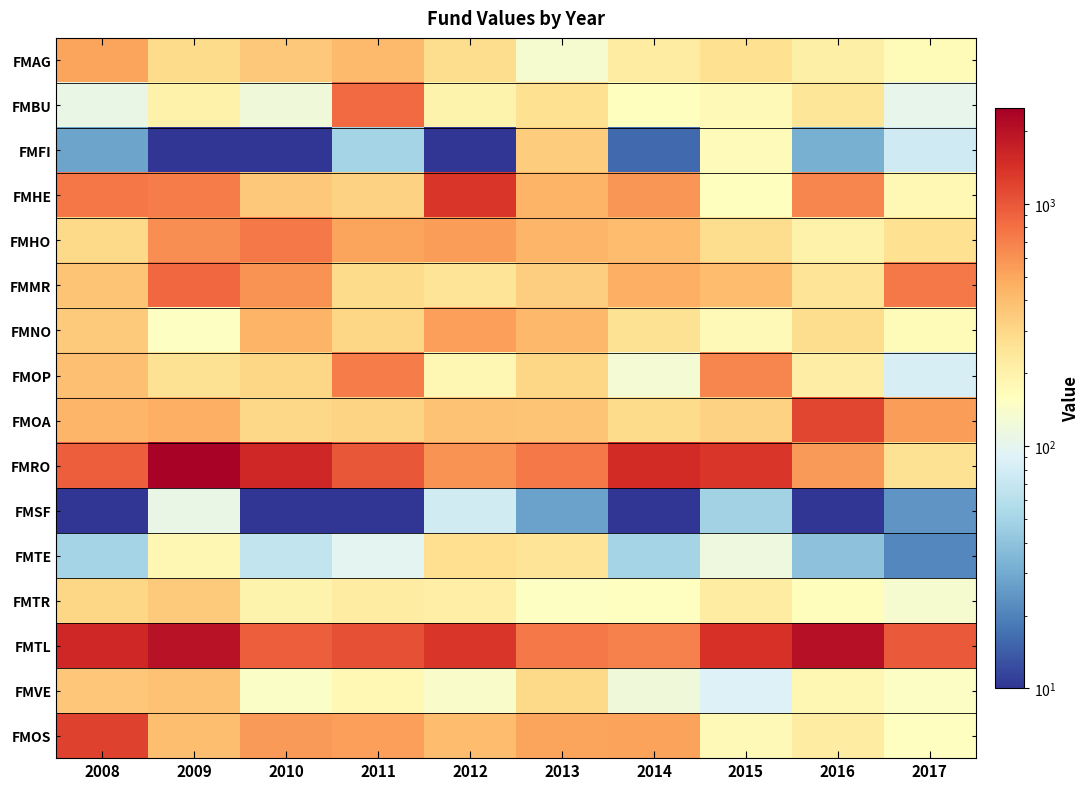

Reading left to right, transcribe all the data shown in this chart.

FMAG: 2008=514	2009=288	2010=352	2011=410	2012=278	2013=134	2014=220	2015=266	2016=209	2017=169
FMBU: 2008=108	2009=201	2010=121	2011=845	2012=195	2013=271	2014=161	2015=173	2016=245	2017=103
FMFI: 2008=28	2009=10	2010=10	2011=50	2012=10	2013=340	2014=16	2015=167	2016=32	2017=76
FMHE: 2008=753	2009=719	2010=358	2011=320	2012=1355	2013=443	2014=579	2015=161	2016=659	2017=178
FMHO: 2008=292	2009=617	2010=734	2011=509	2012=547	2013=430	2014=401	2015=279	2016=200	2017=271
FMMR: 2008=373	2009=865	2010=597	2011=286	2012=253	2013=334	2014=463	2015=403	2016=254	2017=734
FMNO: 2008=344	2009=152	2010=436	2011=305	2012=537	2013=419	2014=265	2015=173	2016=279	2017=171
FMOP: 2008=391	2009=264	2010=303	2011=725	2012=180	2013=305	2014=128	2015=669	2016=217	2017=83
FMOA: 2008=434	2009=455	2010=300	2011=310	2012=381	2013=373	2014=284	2015=320	2016=1166	2017=541
FMRO: 2008=943	2009=2354	2010=1564	2011=1007	2012=591	2013=737	2014=1519	2015=1353	2016=561	2017=261
FMSF: 2008=10	2009=109	2010=10	2011=10	2012=78	2013=27	2014=10	2015=49	2016=10	2017=24
FMTE: 2008=50	2009=180	2010=67	2011=98	2012=276	2013=250	2014=50	2015=116	2016=39	2017=21
FMTR: 2008=306	2009=344	2010=193	2011=222	2012=211	2013=154	2014=155	2015=220	2016=162	2017=134
FMTL: 2008=1574	2009=1973	2010=945	2011=1067	2012=1339	2013=744	2014=691	2015=1406	2016=2052	2017=983
FMVE: 2008=359	2009=382	2010=146	2011=179	2012=145	2013=290	2014=121	2015=90	2016=183	2017=149
FMOS: 2008=1214	2009=399	2010=556	2011=534	2012=402	2013=511	2014=527	2015=175	2016=223	2017=155